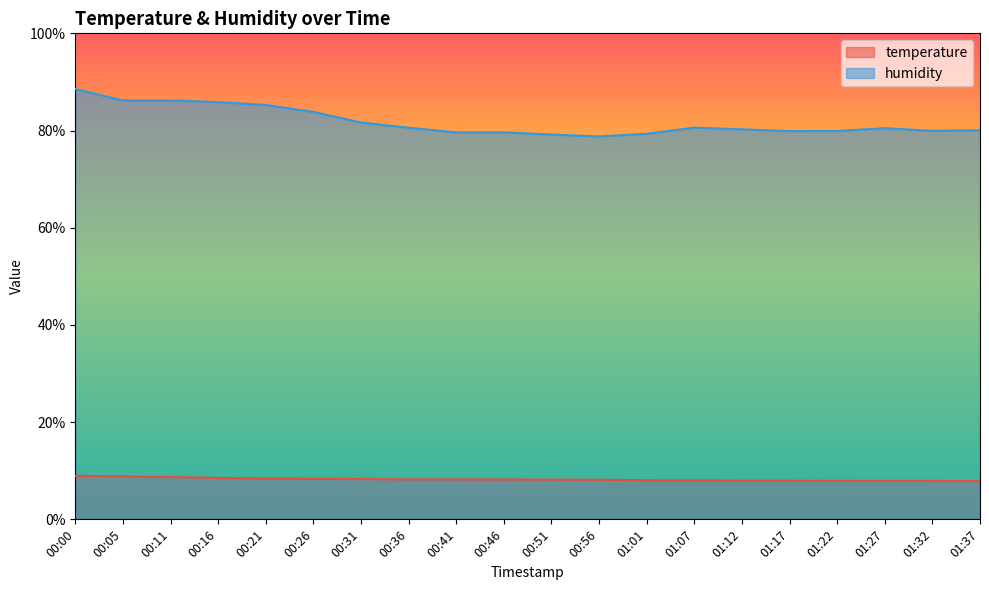

At which label does humidity reach its minimum?

00:56